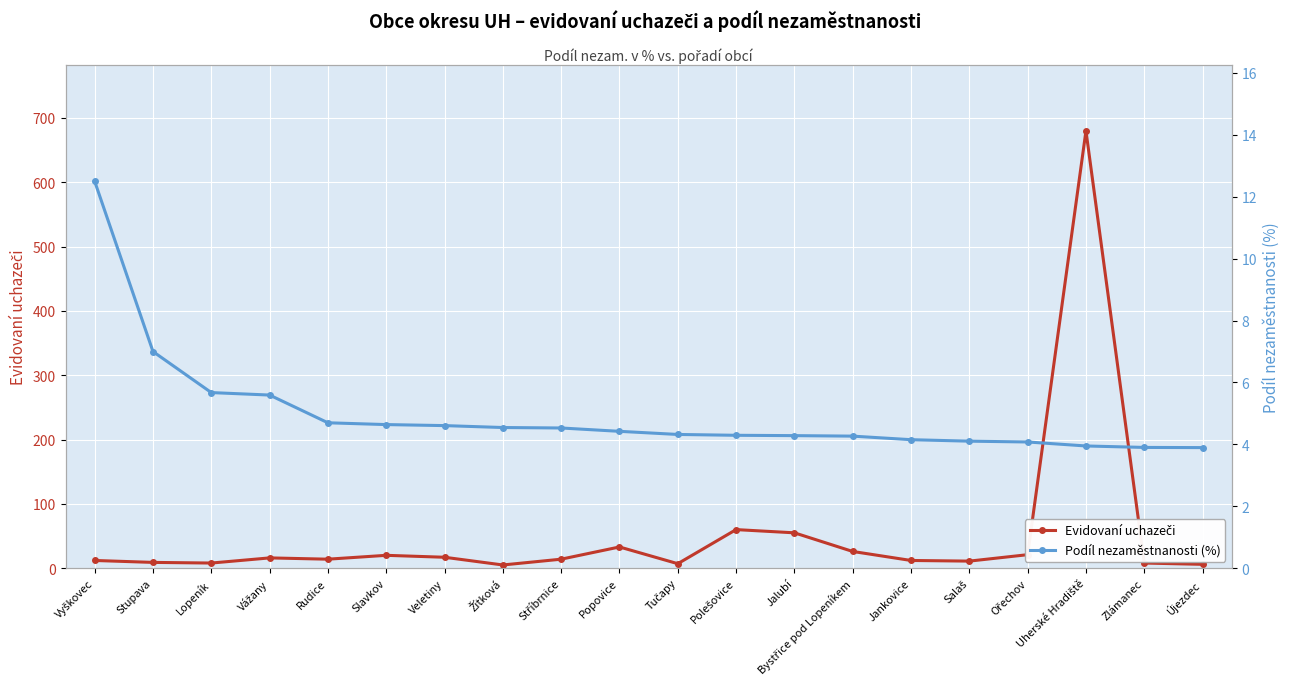

Reading right to left, list all the values displayed in this chart.

Evidovaní uchazeči: 6.0	8.0	680.0	21.0	11.0	12.0	26.0	55.0	60.0	7.0	33.0	14.0	5.0	17.0	20.0	14.0	16.0	8.0	9.0	12.0
Podíl nezaměstnanosti (%): 3.9	3.9	3.9	4.1	4.1	4.2	4.3	4.3	4.3	4.3	4.4	4.5	4.5	4.6	4.6	4.7	5.6	5.7	7.0	12.5